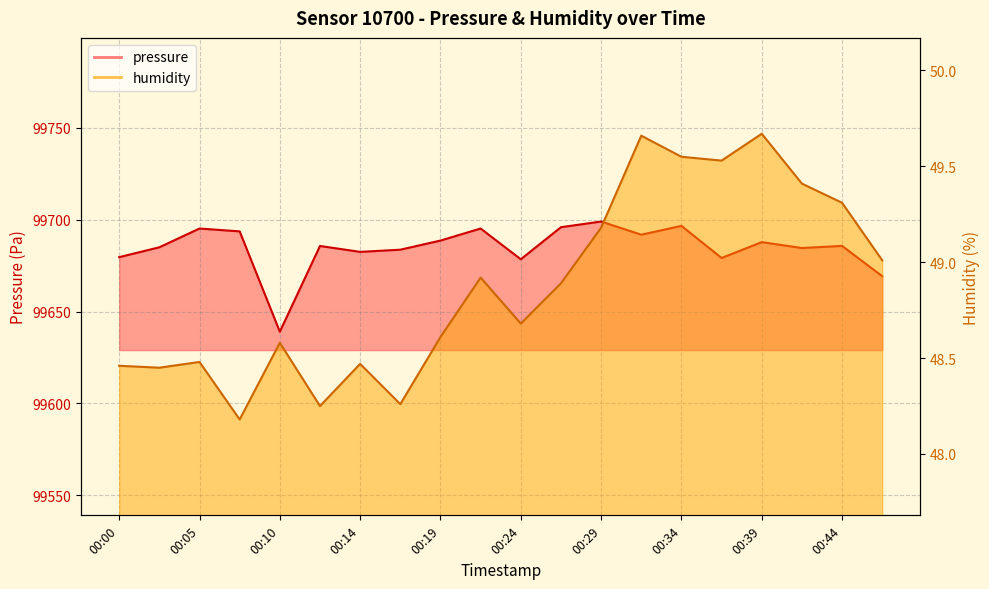

Rank the series by their maximum value, from highest to lowest.

pressure, humidity